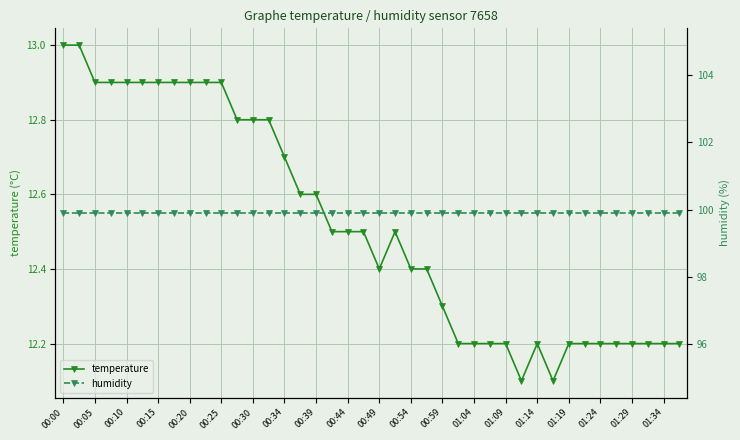

What are all the series names shown in the legend?

temperature, humidity